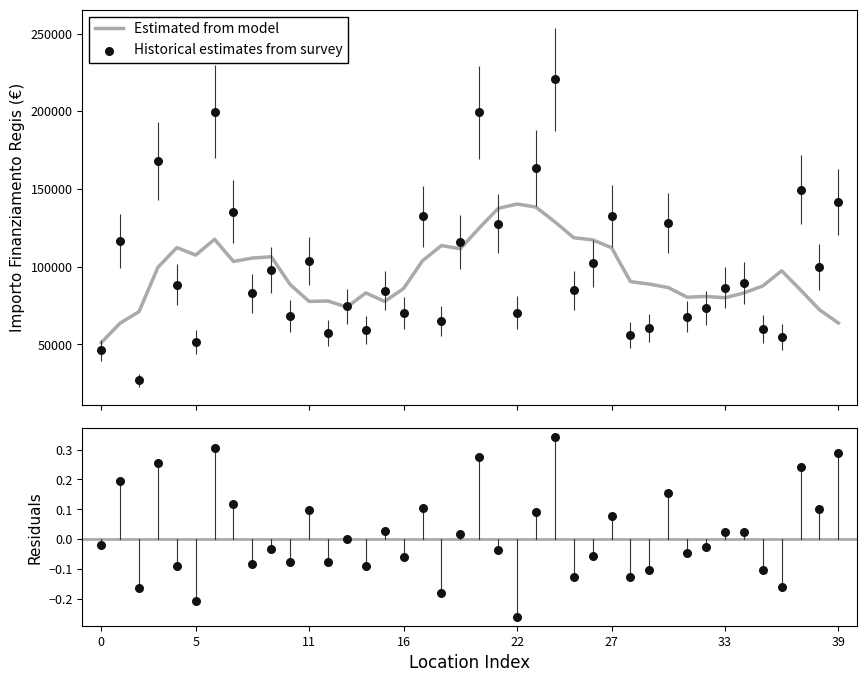

Is the value of Estimated from model at 26 greater than the value of Historical estimates from survey at 39?

No